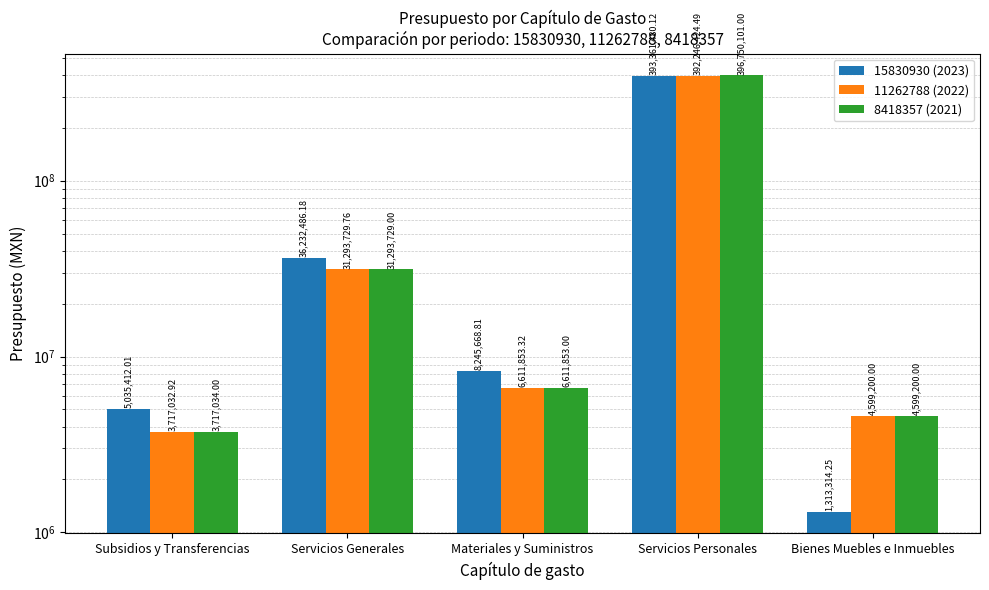

Read the 11262788 (2022) value at Bienes Muebles e Inmuebles.

4599200.0